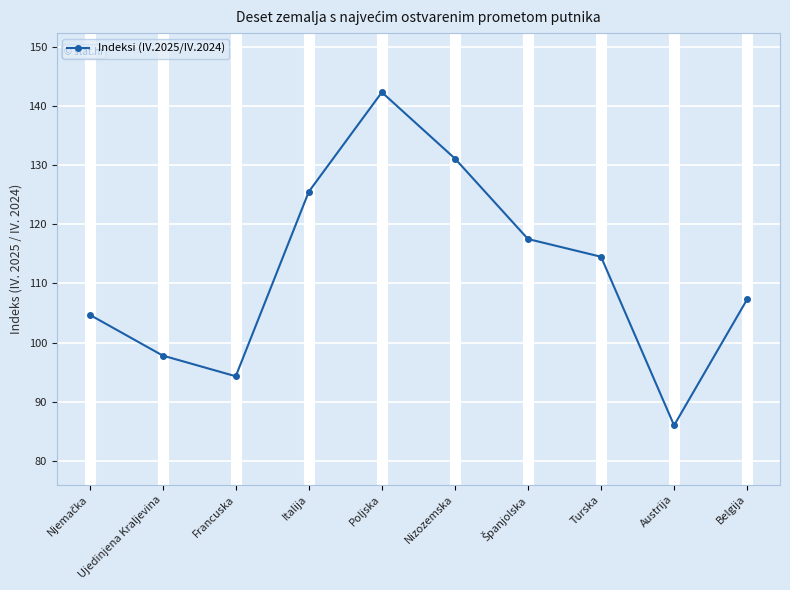

What is the greatest value displayed?

142.3